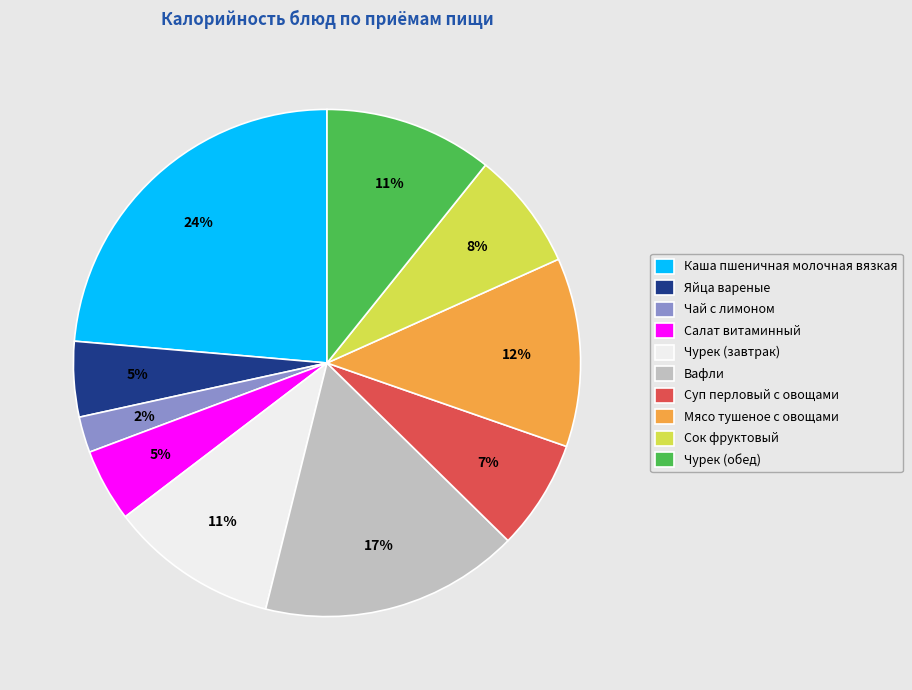

To the nearest percent, what portion does Вафли represent?

17%